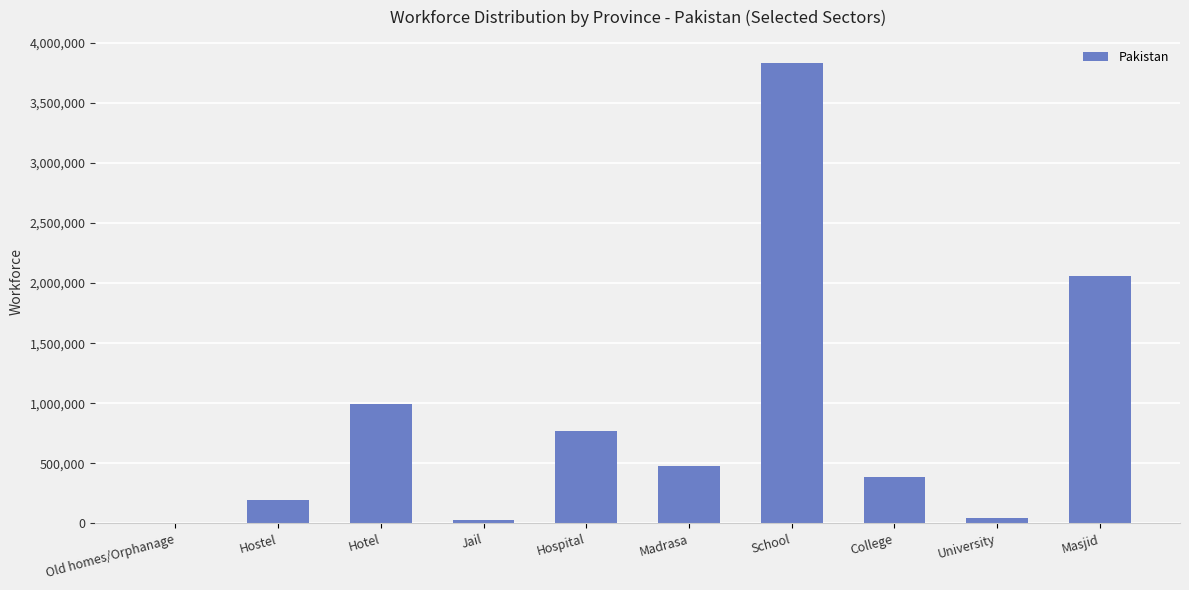

What is the greatest value displayed?

3832495